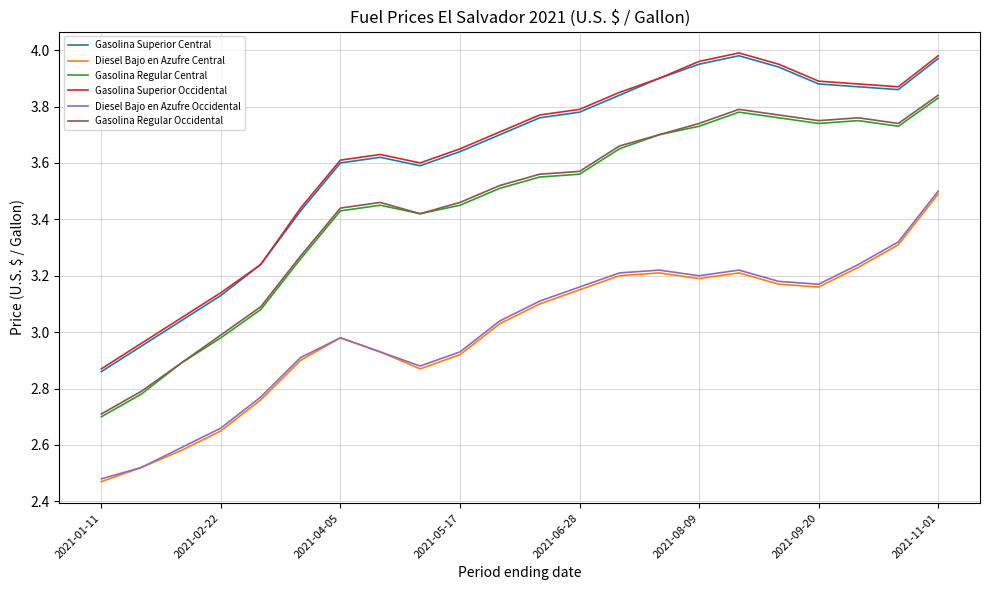

True or false: Gasolina Regular Central and Diesel Bajo en Azufre Occidental cross at least once.

False